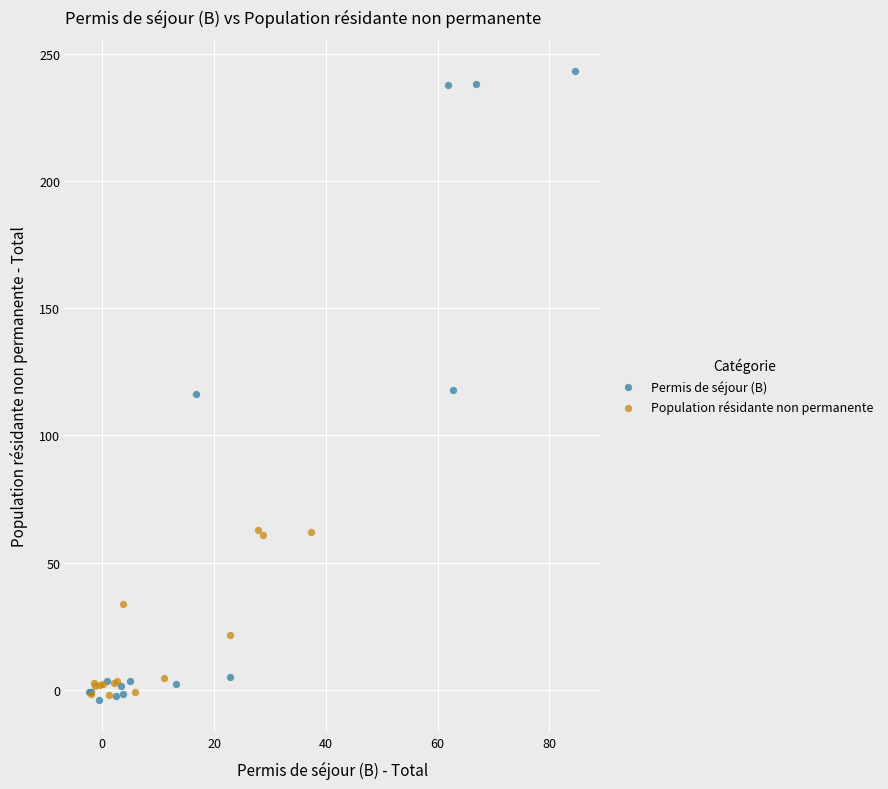

Which series has the largest Y range (max minus min)?

Permis de séjour (B)